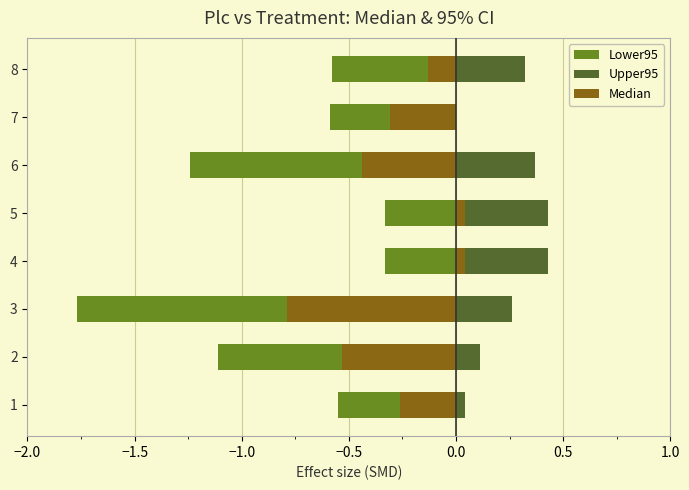

What is the maximum value for Lower95?

-0.3